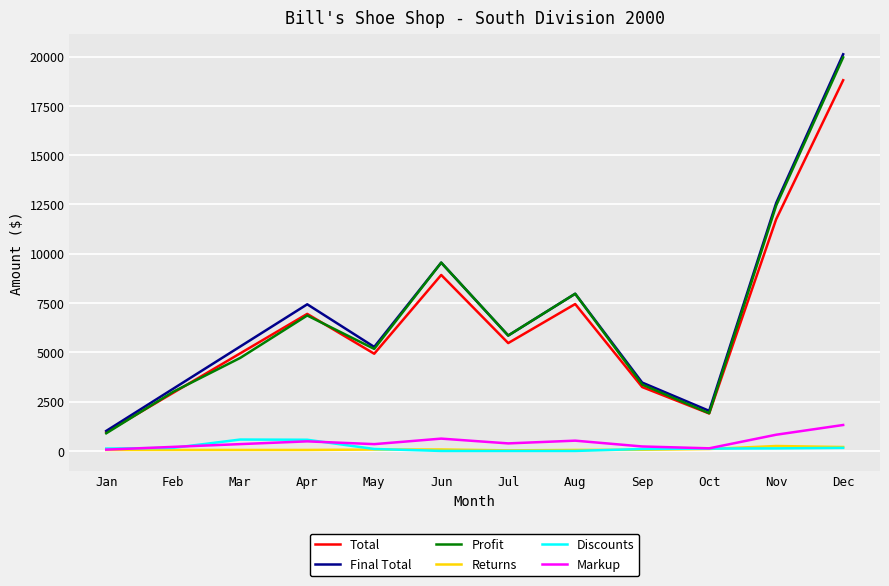

True or false: Discounts and Final Total intersect in this chart.

False